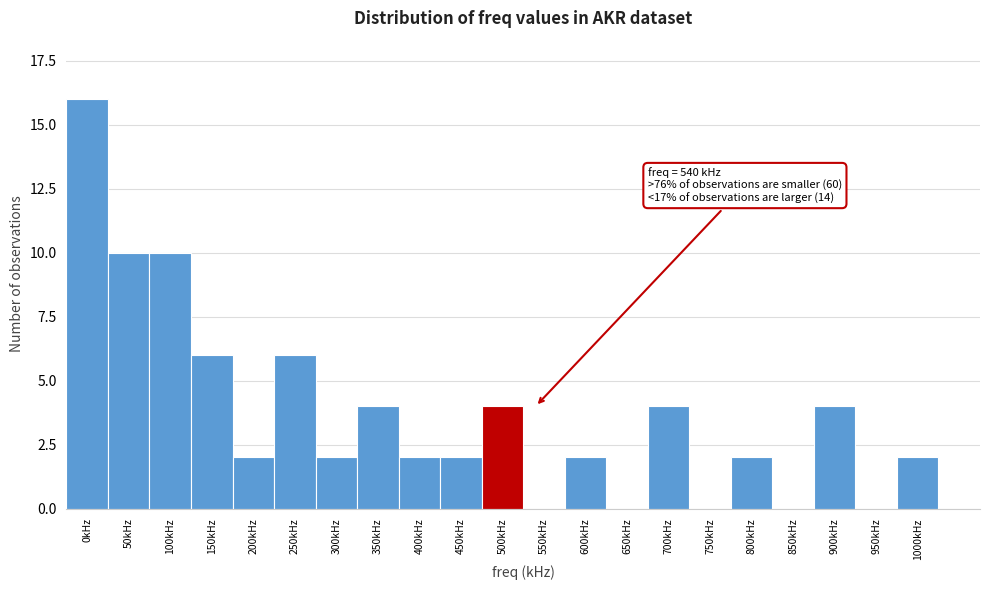

Reading left to right, extract all data points from this chart.

0kHz=16	50kHz=10	100kHz=10	150kHz=6	200kHz=2	250kHz=6	300kHz=2	350kHz=4	400kHz=2	450kHz=2	500kHz=4	550kHz=0	600kHz=2	650kHz=0	700kHz=4	750kHz=0	800kHz=2	850kHz=0	900kHz=4	950kHz=0	1000kHz=2